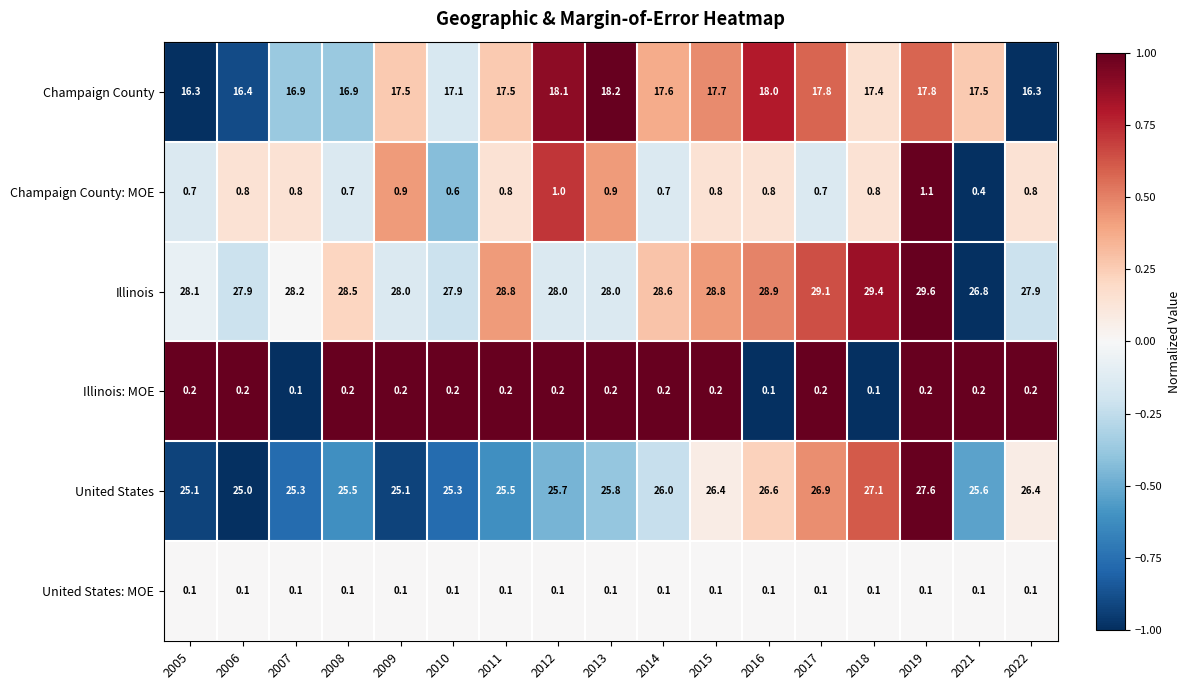

Which series has the largest total across all categories?

Illinois